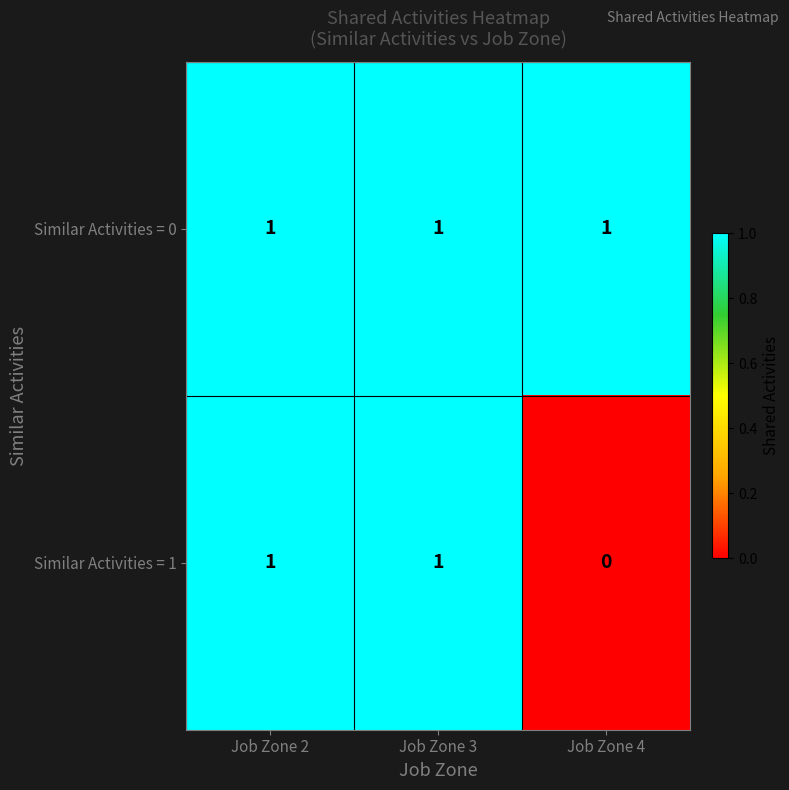

True or false: Similar Activities = 1 has a value of 0 at Job Zone 4.

True